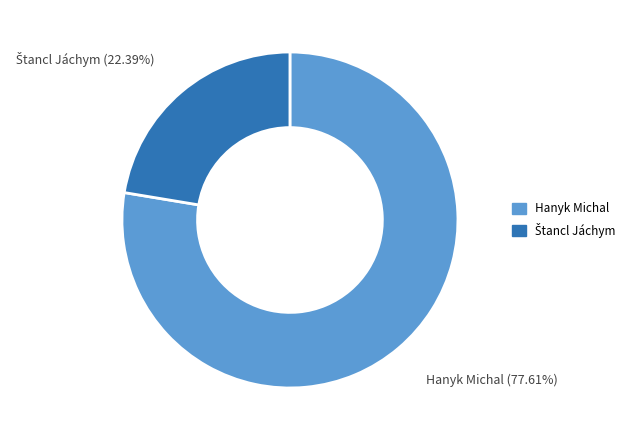

Does any single category account for the majority?

Yes